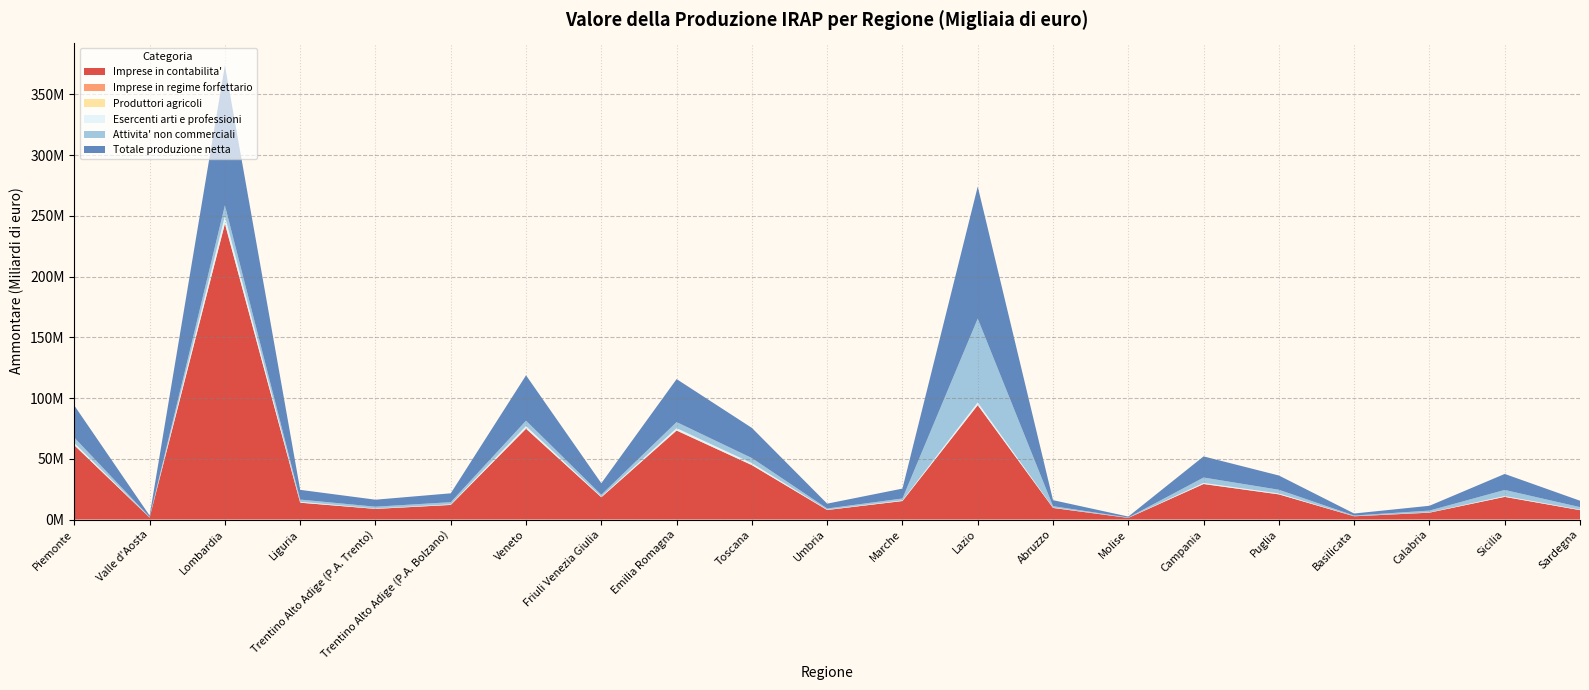

Reading left to right, what are all the values shown in this chart?

Imprese in contabilita': Piemonte=61110135	Valle d'Aosta=1608294	Lombardia=243522233	Liguria=13848682	Trentino Alto Adige (P.A. Trento)=8741407	Trentino Alto Adige (P.A. Bolzano)=12000463	Veneto=74745122	Friuli Venezia Giulia=18315845	Emilia Romagna=73246367	Toscana=44762137	Umbria=7840801	Marche=15208429	Lazio=94142868	Abruzzo=9549205	Molise=1325319	Campania=29221443	Puglia=20695150	Basilicata=2668739	Calabria=5646860	Sicilia=18636150	Sardegna=7716360
Imprese in regime forfettario: Piemonte=58382	Valle d'Aosta=2281	Lombardia=106930	Liguria=11795	Trentino Alto Adige (P.A. Trento)=11092	Trentino Alto Adige (P.A. Bolzano)=17650	Veneto=59000	Friuli Venezia Giulia=13094	Emilia Romagna=66148	Toscana=43221	Umbria=8238	Marche=19966	Lazio=37086	Abruzzo=6886	Molise=1484	Campania=17928	Puglia=22155	Basilicata=2473	Calabria=6058	Sicilia=15746	Sardegna=8186
Produttori agricoli: Piemonte=60373	Valle d'Aosta=965	Lombardia=69641	Liguria=12080	Trentino Alto Adige (P.A. Trento)=12750	Trentino Alto Adige (P.A. Bolzano)=57640	Veneto=47367	Friuli Venezia Giulia=14569	Emilia Romagna=73345	Toscana=78372	Umbria=9432	Marche=9694	Lazio=19829	Abruzzo=6842	Molise=1454	Campania=28221	Puglia=22083	Basilicata=2744	Calabria=6702	Sicilia=35486	Sardegna=21366
Esercenti arti e professioni: Piemonte=1788259	Valle d'Aosta=58221	Lombardia=6057846	Liguria=725974	Trentino Alto Adige (P.A. Trento)=283708	Trentino Alto Adige (P.A. Bolzano)=420572	Veneto=2065511	Friuli Venezia Giulia=478030	Emilia Romagna=1832188	Toscana=1514719	Umbria=266145	Marche=503056	Lazio=2207045	Abruzzo=271091	Molise=46057	Campania=875430	Puglia=735724	Basilicata=85321	Calabria=217096	Sicilia=643358	Sardegna=371729
Attivita' non commerciali: Piemonte=4425641	Valle d'Aosta=365079	Lombardia=8911346	Liguria=1832947	Trentino Alto Adige (P.A. Trento)=1515448	Trentino Alto Adige (P.A. Bolzano)=1792288	Veneto=4461804	Friuli Venezia Giulia=1565789	Emilia Romagna=5007468	Toscana=4199841	Umbria=954899	Marche=1576599	Lazio=69016890	Abruzzo=1172235	Molise=274185	Campania=4435356	Puglia=3033541	Basilicata=524171	Calabria=1473115	Sicilia=5037706	Sardegna=2084622
Totale produzione netta: Piemonte=26392869	Valle d'Aosta=1209377	Lombardia=115283942	Liguria=8003813	Trentino Alto Adige (P.A. Trento)=5754979	Trentino Alto Adige (P.A. Bolzano)=7288092	Veneto=37339493	Friuli Venezia Giulia=9486107	Emilia Romagna=35394583	Toscana=24829719	Umbria=3985629	Marche=8141771	Lazio=108715154	Abruzzo=4936107	Molise=769010	Campania=17388677	Puglia=11733333	Basilicata=1664806	Calabria=3955809	Sicilia=13159567	Sardegna=5280959